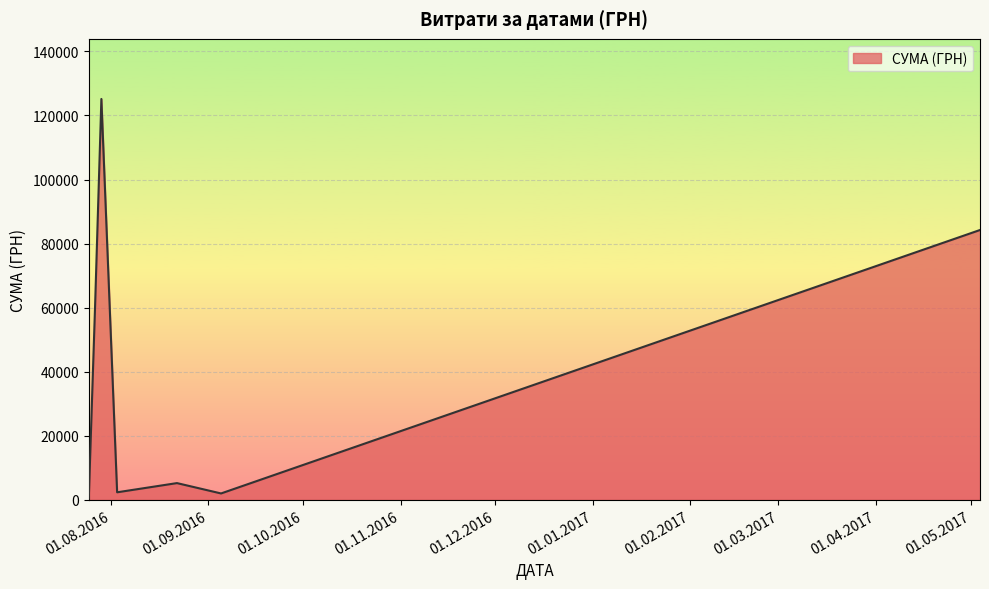

How many lines are shown in the chart?

1